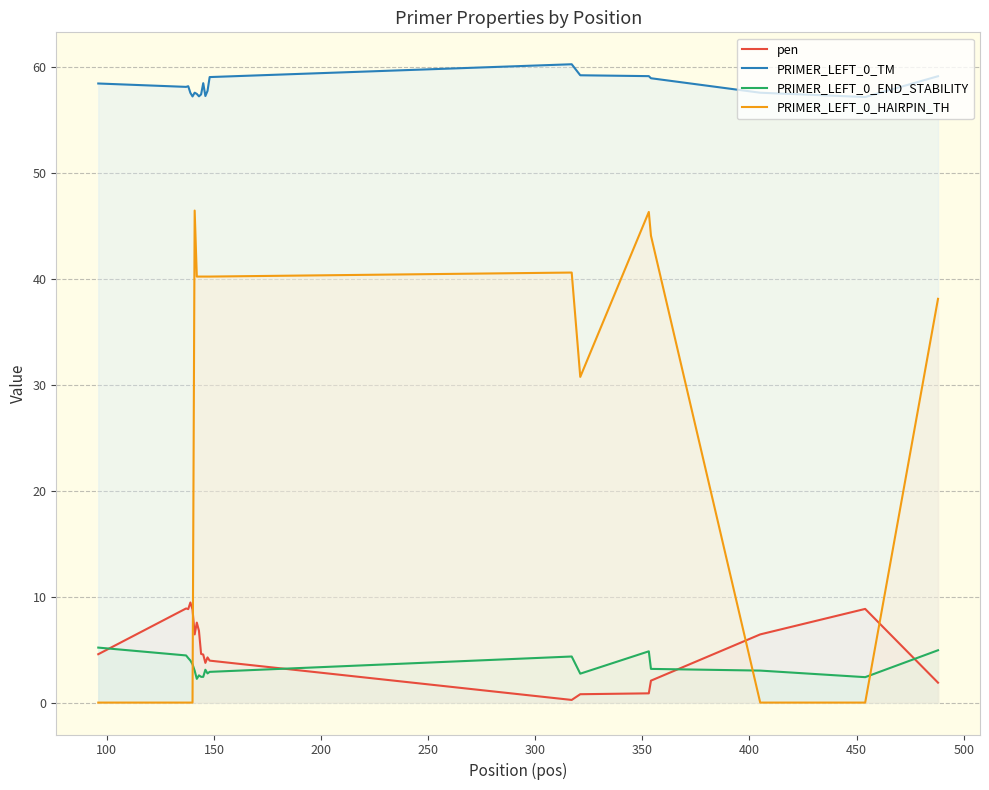

True or false: PRIMER_LEFT_0_HAIRPIN_TH has more than 0 points higher than both neighbors.

True